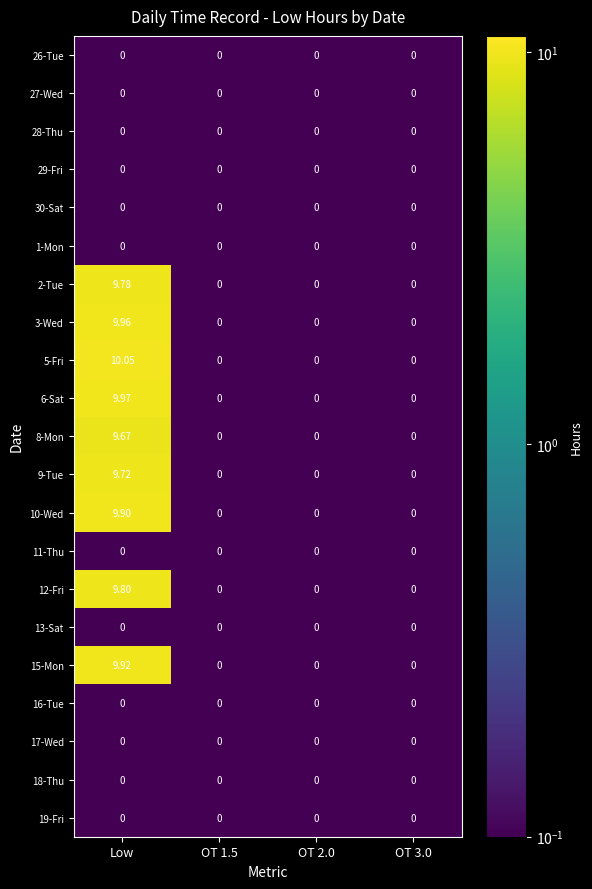

Which series has the largest range (max minus min)?

5-Fri